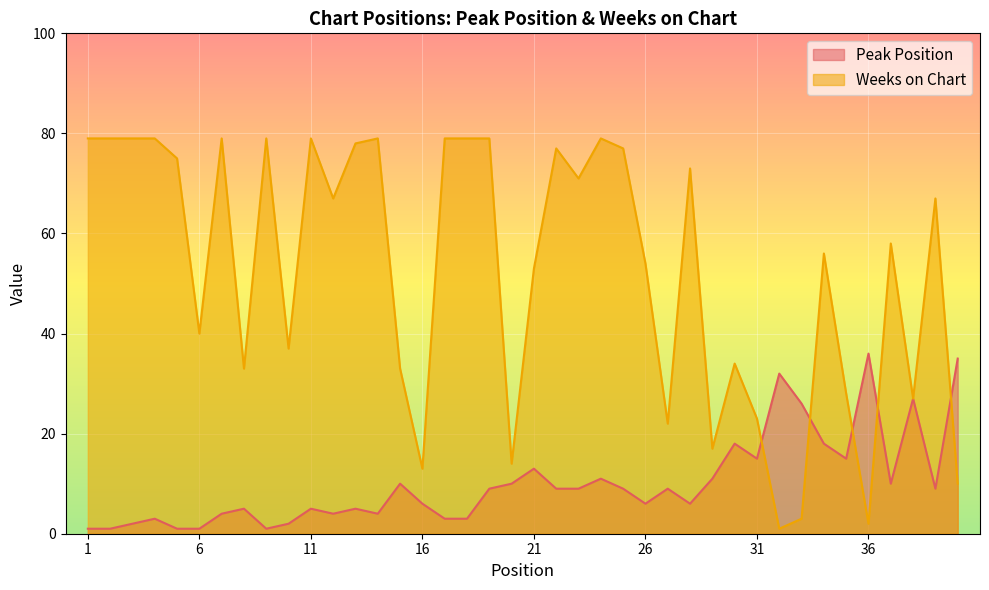

What is the highest value of the Peak Position series?

36